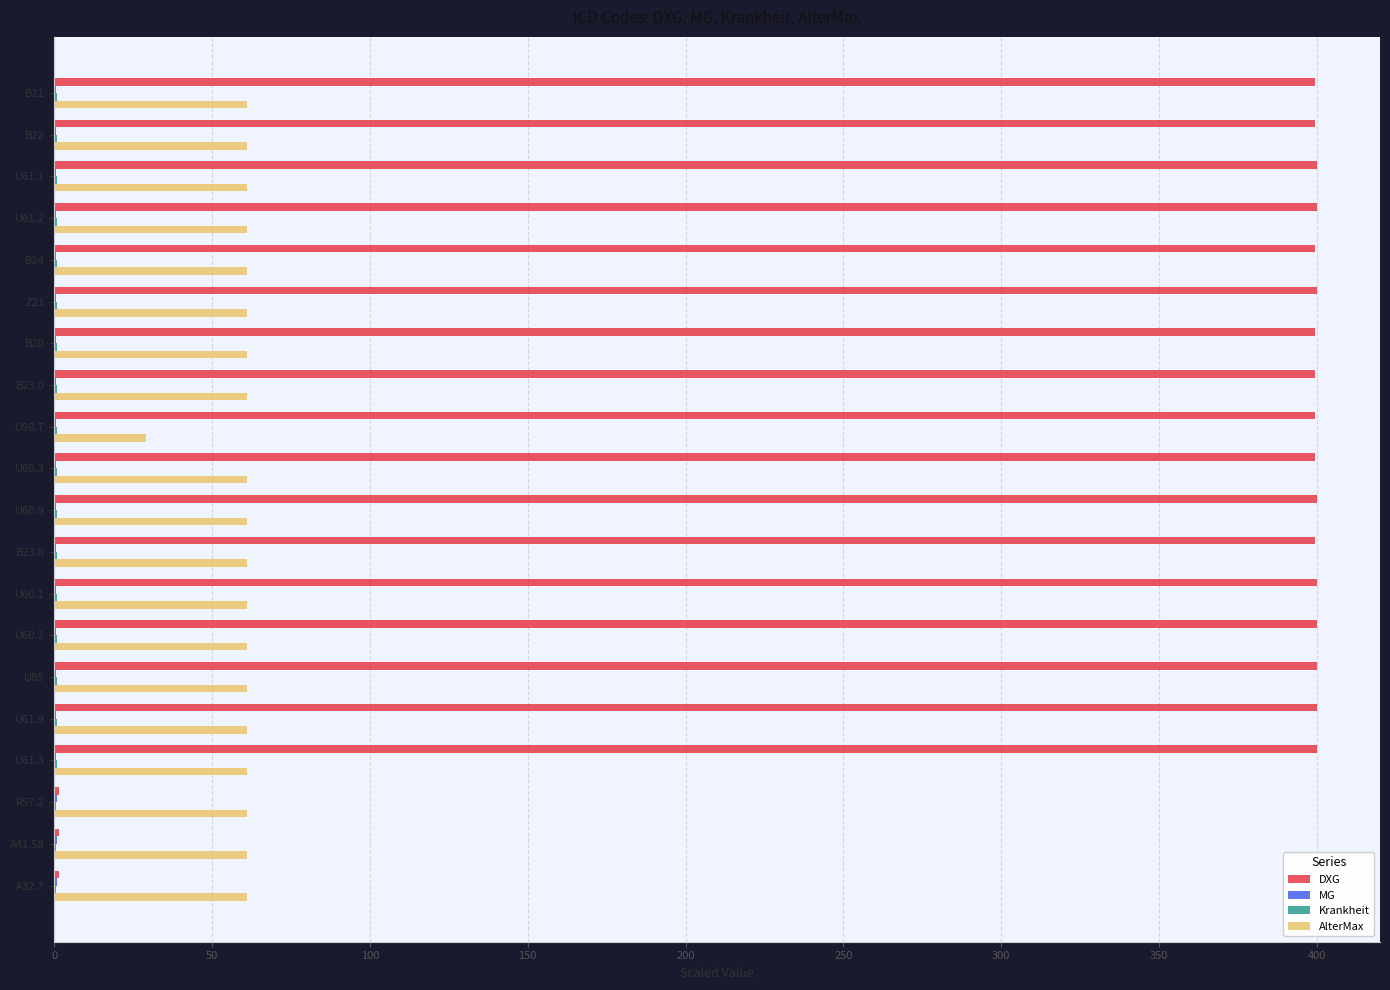

The AlterMax series shows 106.9 at B24. True or false?

False